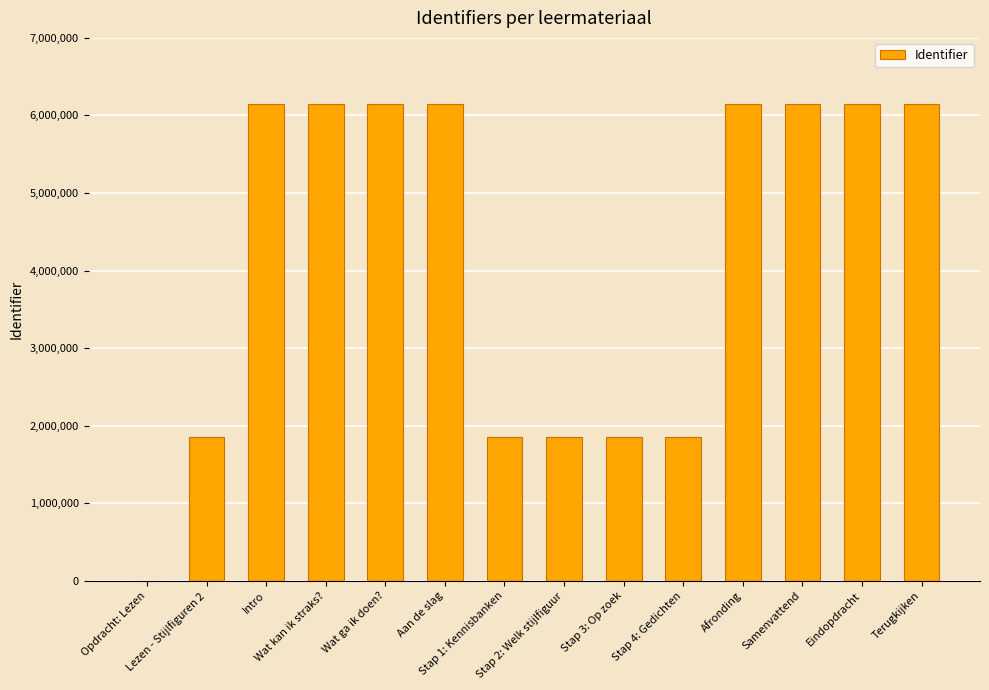

The chart shows a value of 10403199 at Wat kan ik straks?. True or false?

False